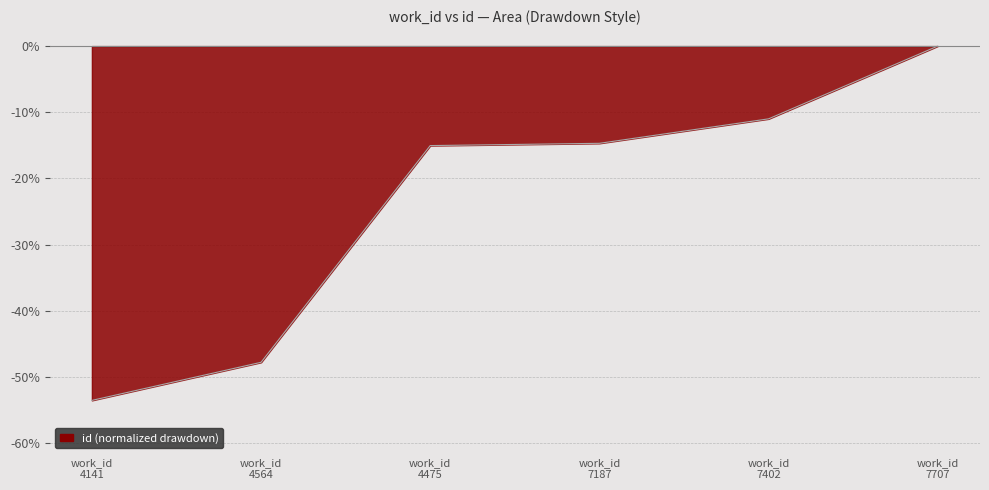

What is the smallest value displayed?

-53.6